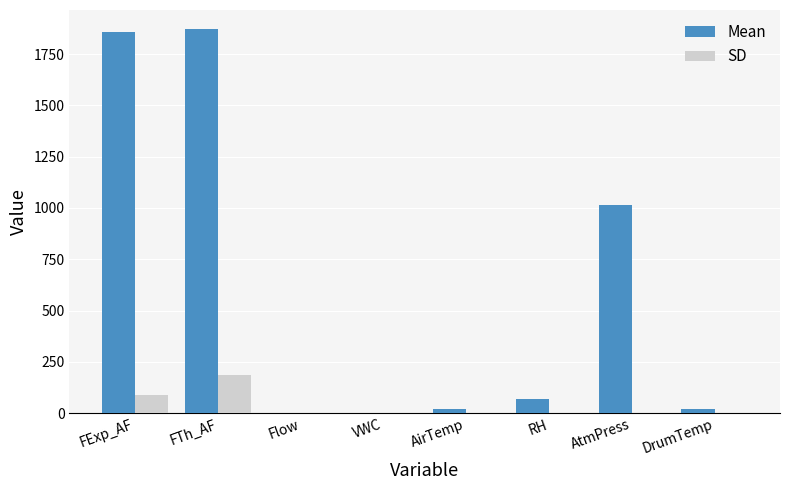

At which label does SD first exceed 1?

FExp_AF